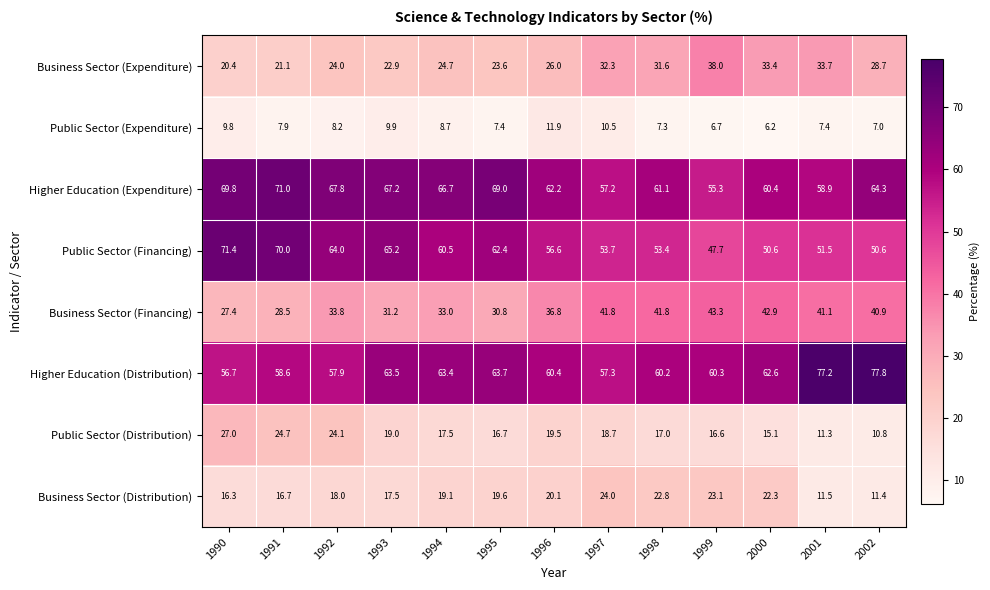

What is the spread (max minus min) of values at 1994?

58.0